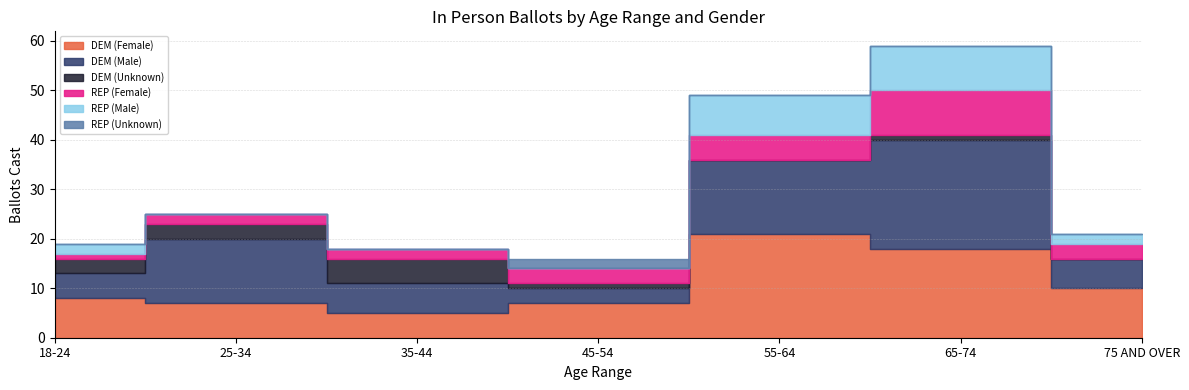

The Male REP series shows 8 at 55-64. True or false?

True